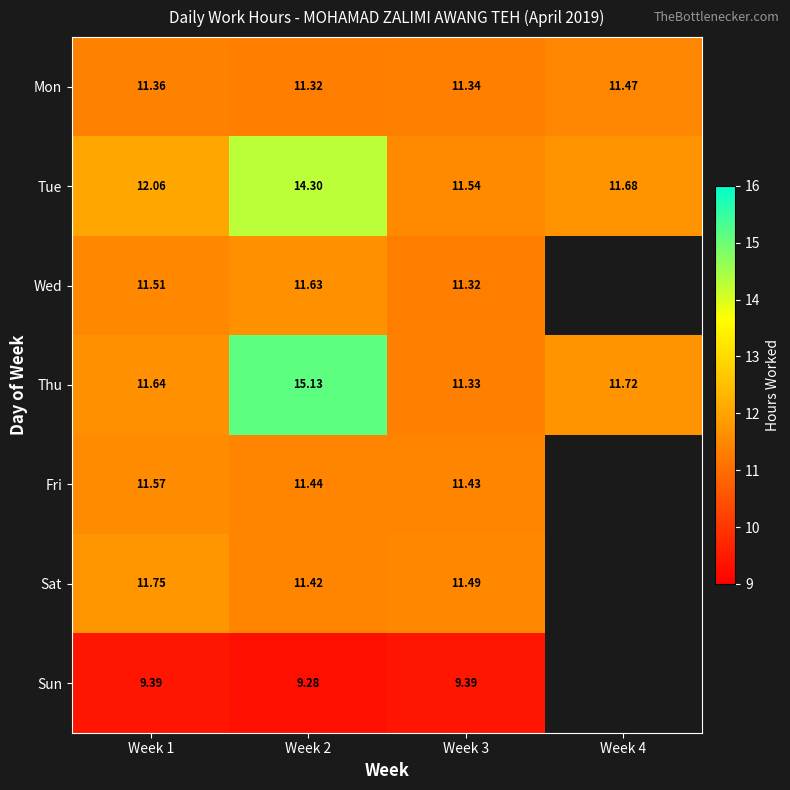

How many values in the Tue series are below 12?

2